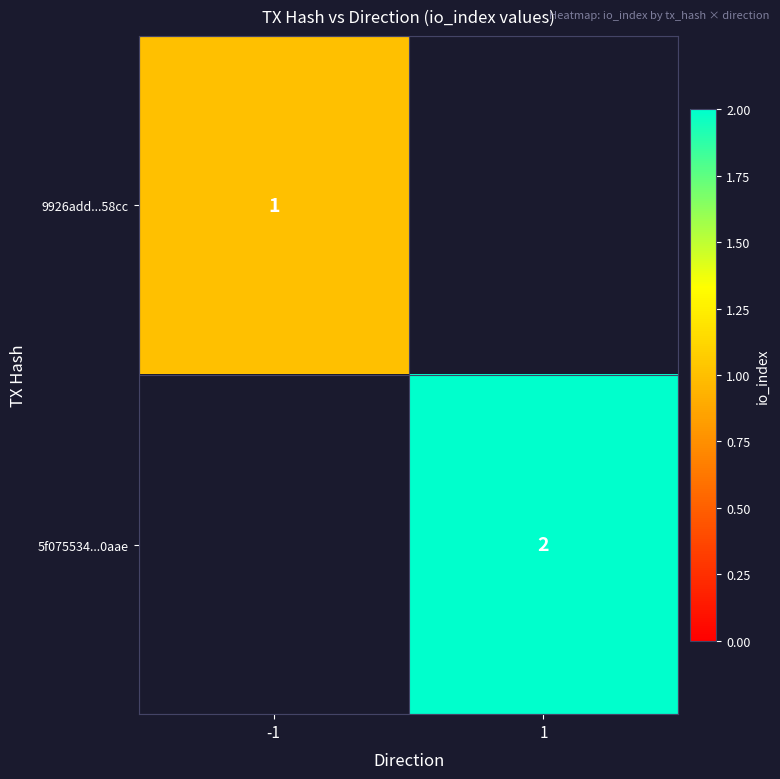

Is it true that 5f075534...0aae equals 2 at 1?

True